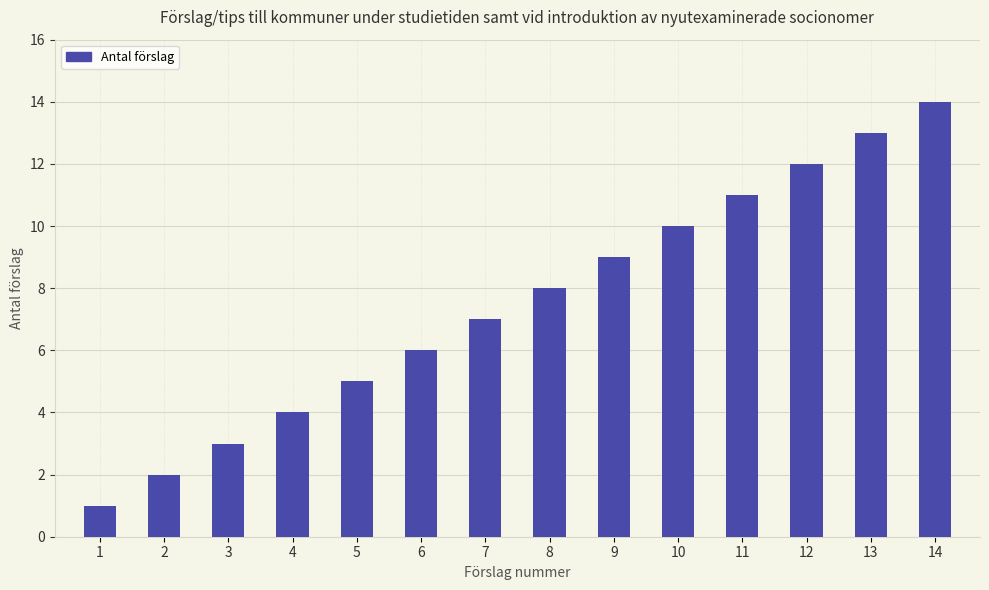

What is the difference between the maximum and second lowest values?

12